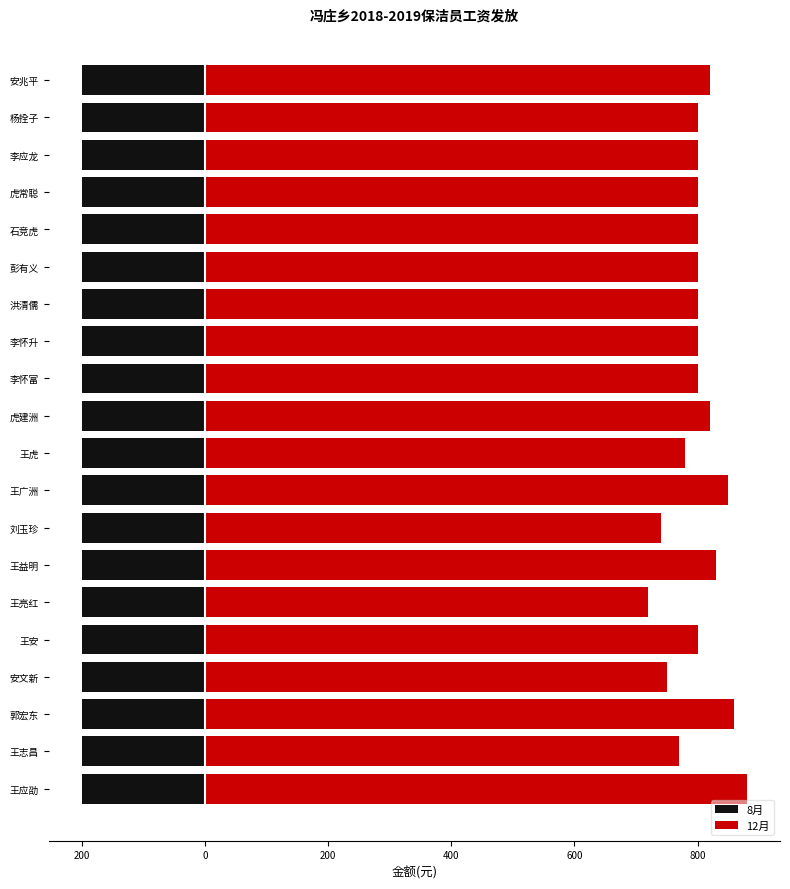

Which series has the largest total across all categories?

12月